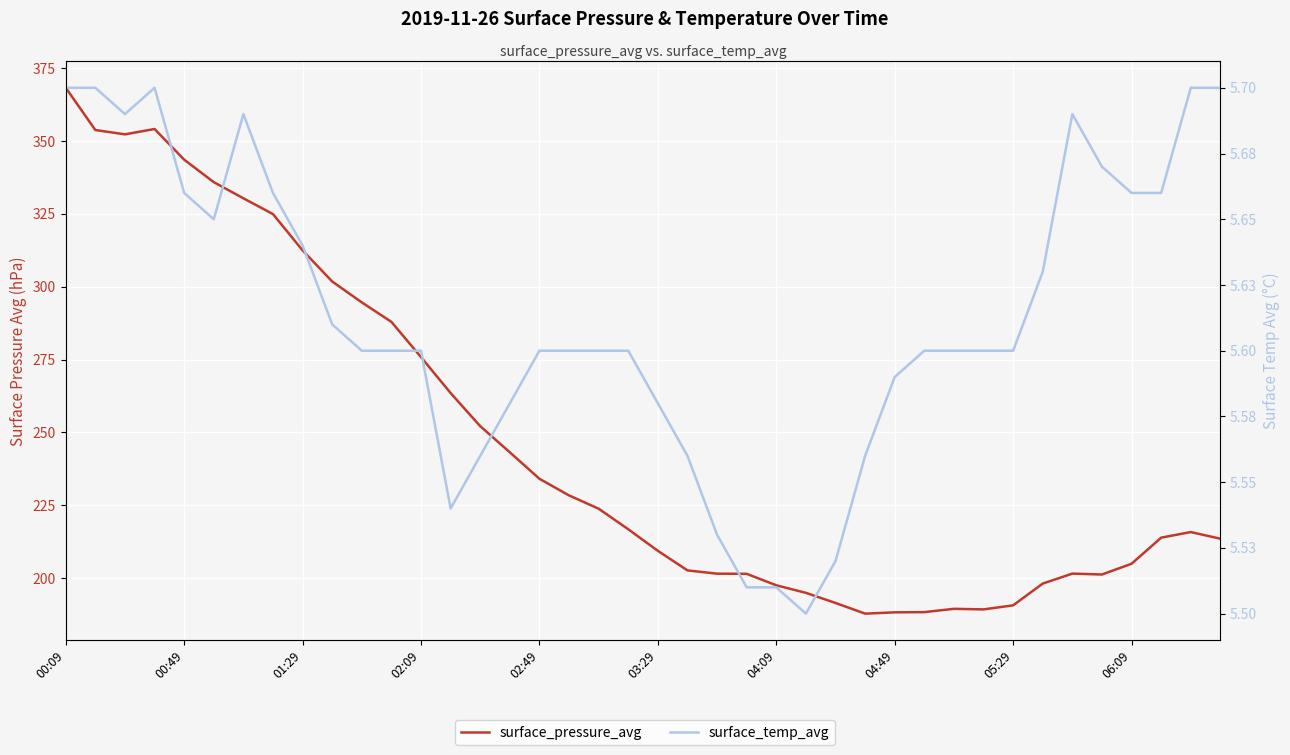

List the series in order of their peak value, highest first.

surface_pressure_avg, surface_temp_avg